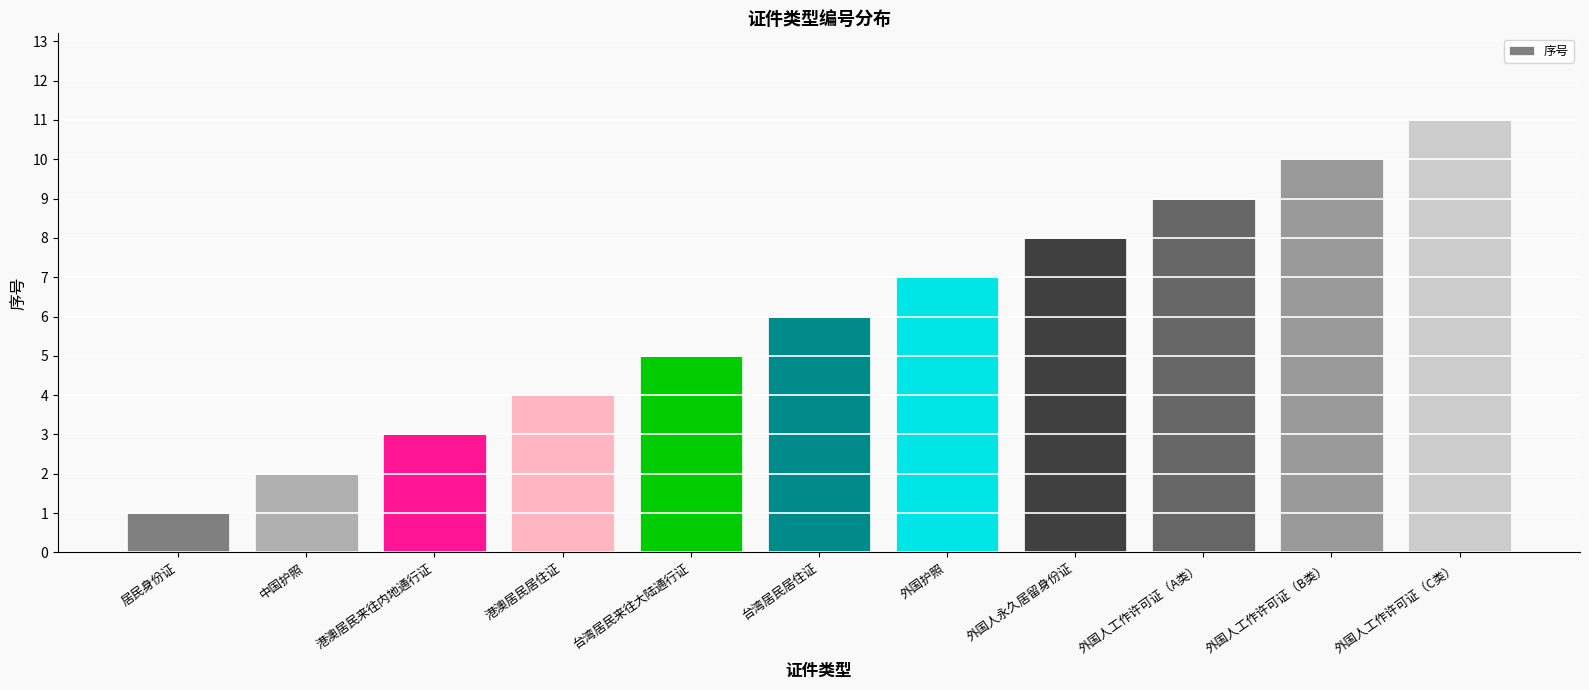

What is the value of the 6th bar from the left?

6